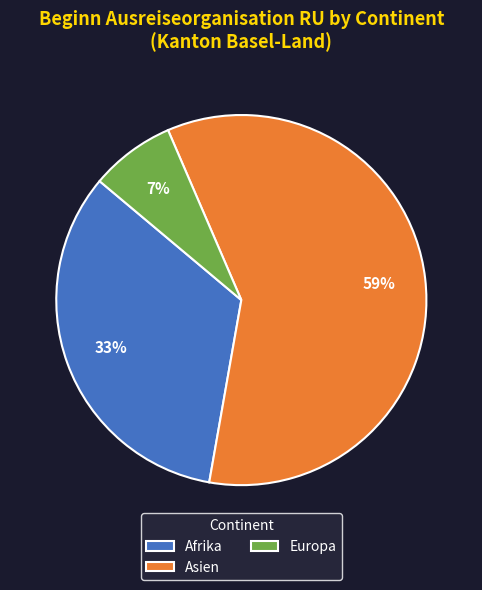

Does any single category account for the majority?

Yes